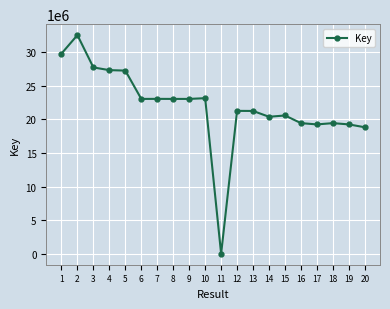

What is the sum of all values?

440002395